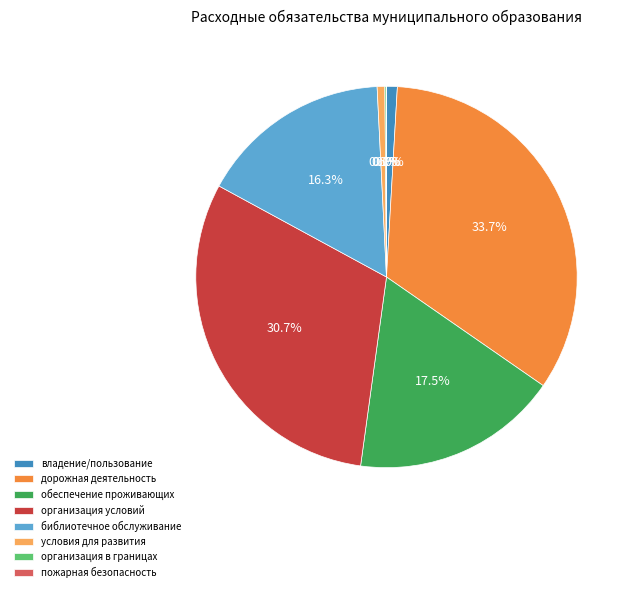

Does any single category account for the majority?

No